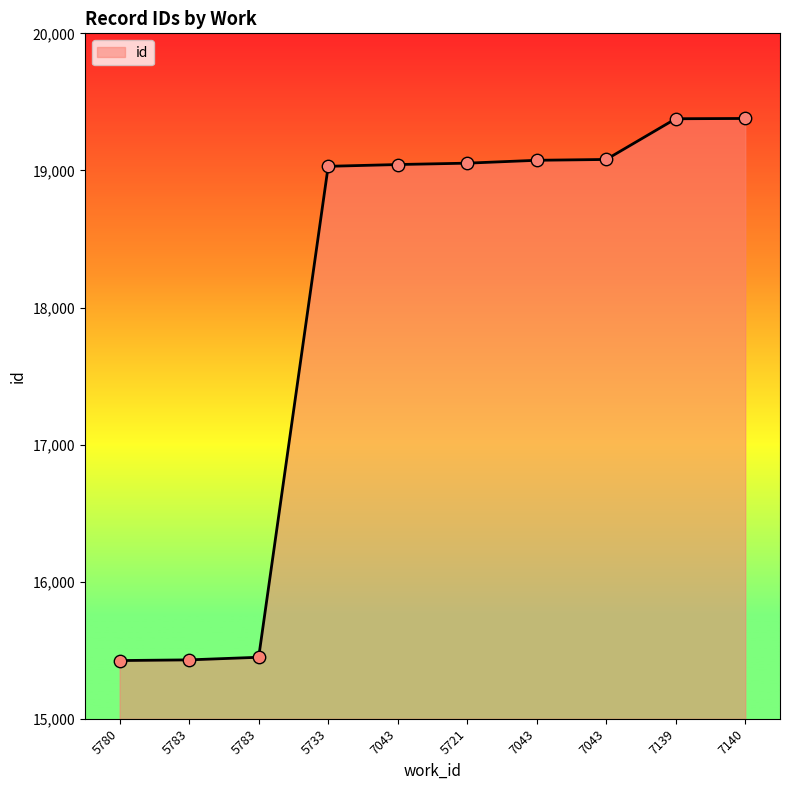

What is the change in value from 5721 to 7139?

+324